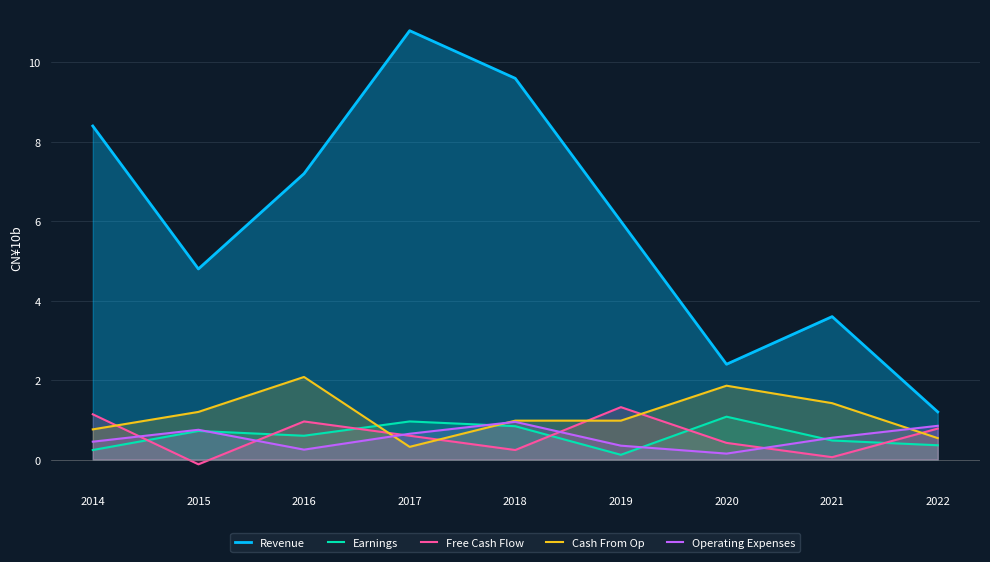

Does the chart have visible grid lines?

Yes